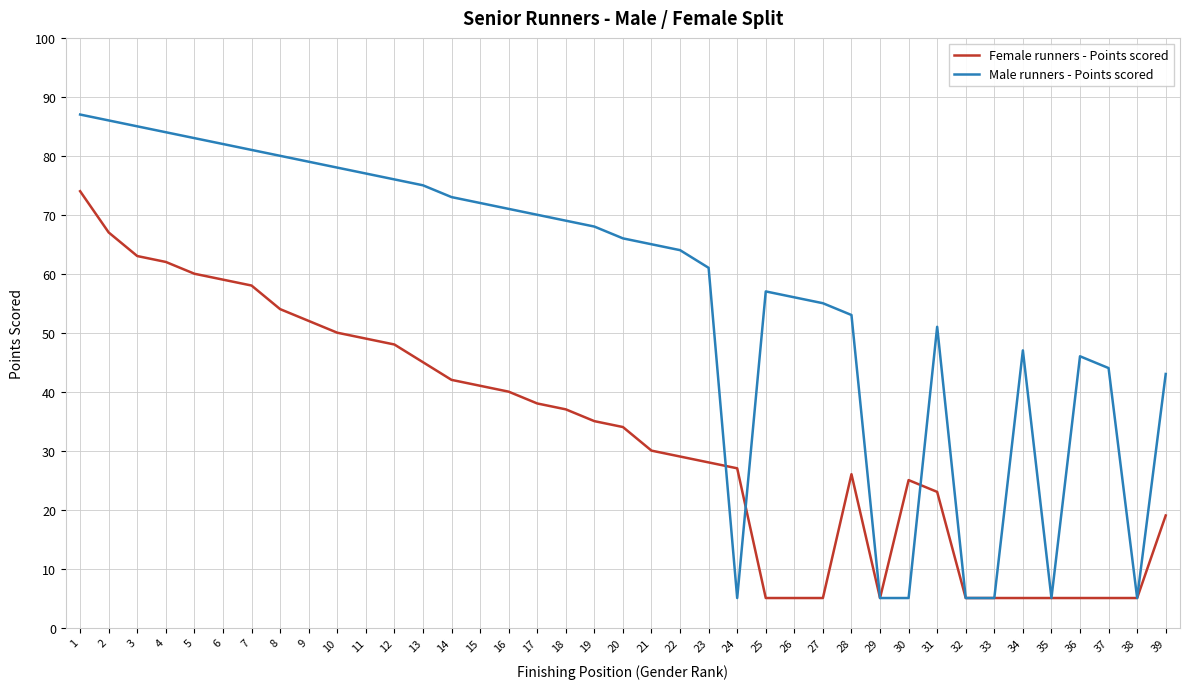

Which series changed the most between 23 and 35?

Male runners - Points scored